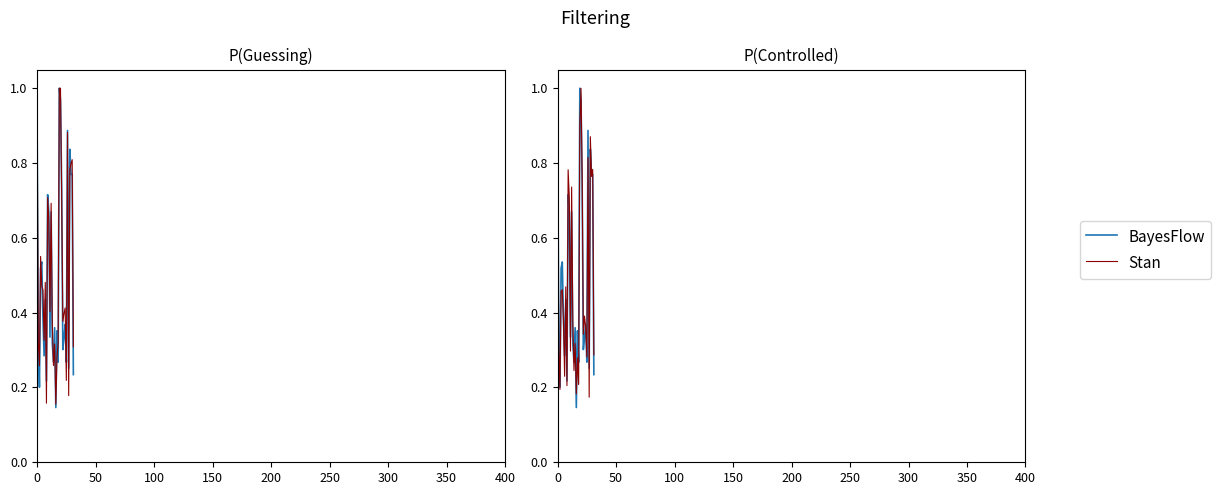

What is the difference between the highest and lowest values at 19?

0.1